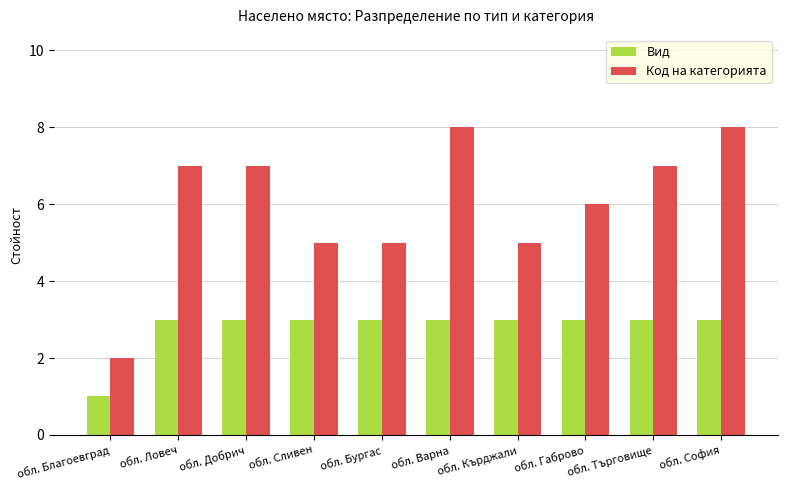

Which series has the largest range (max minus min)?

Код на категорията